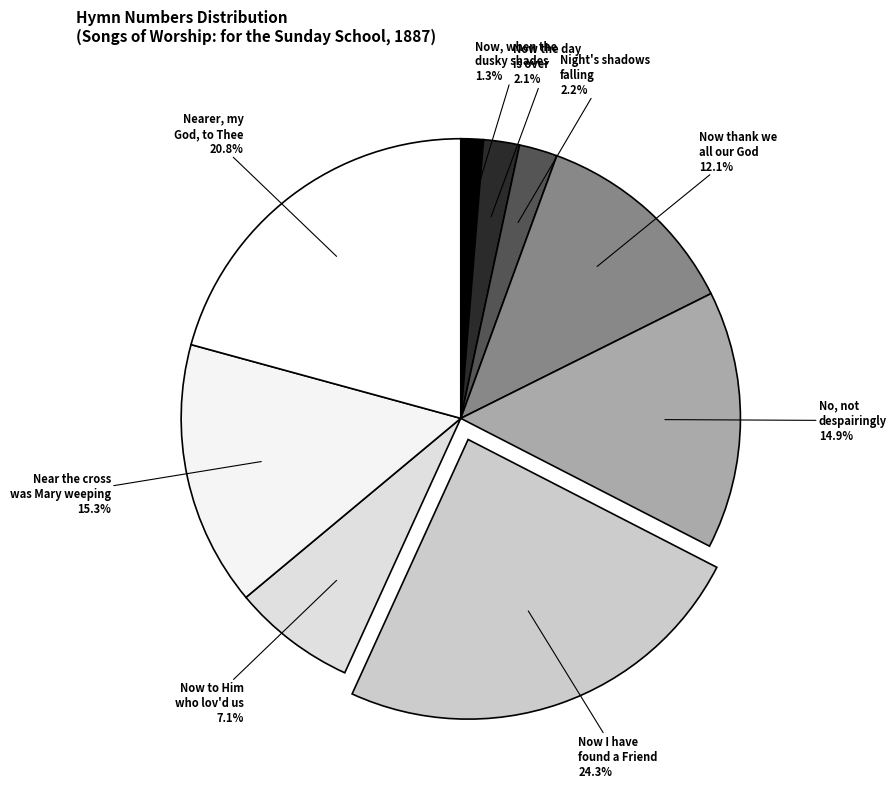

Between Now to Him who lov'd us and No, not despairingly, which is larger?

No, not despairingly